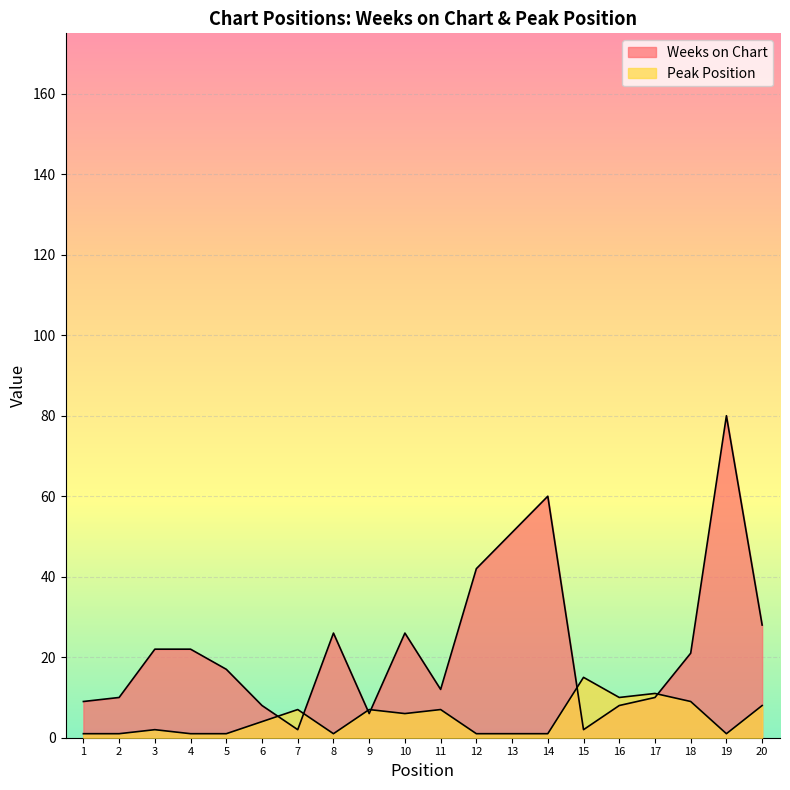

At which label does Weeks on Chart reach its peak?

19